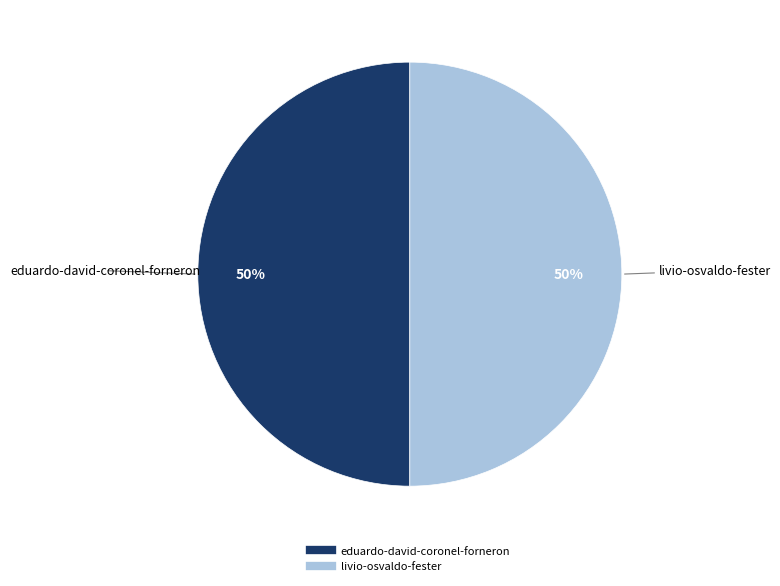

Is it true that eduardo-david-coronel-forneron is 50% of the pie?

True